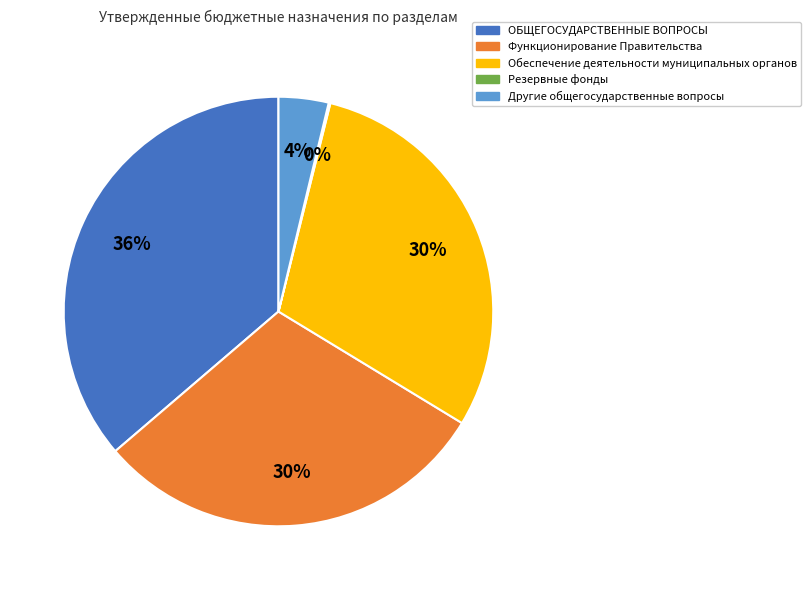

Which slice is the largest?

ОБЩЕГОСУДАРСТВЕННЫЕ ВОПРОСЫ